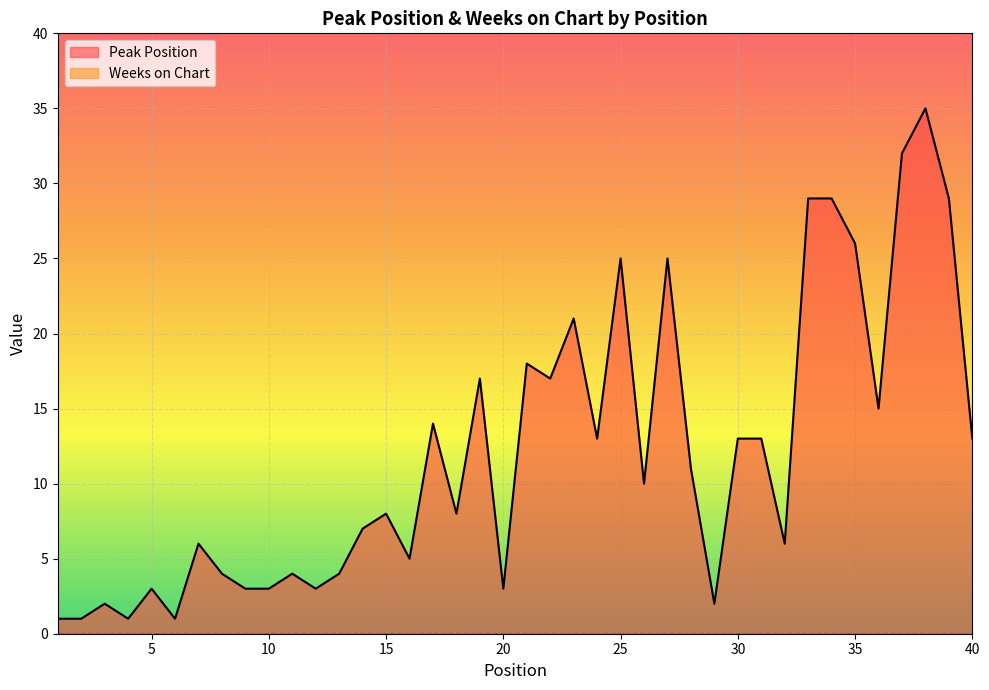

Which label corresponds to the smallest value in the chart?

1